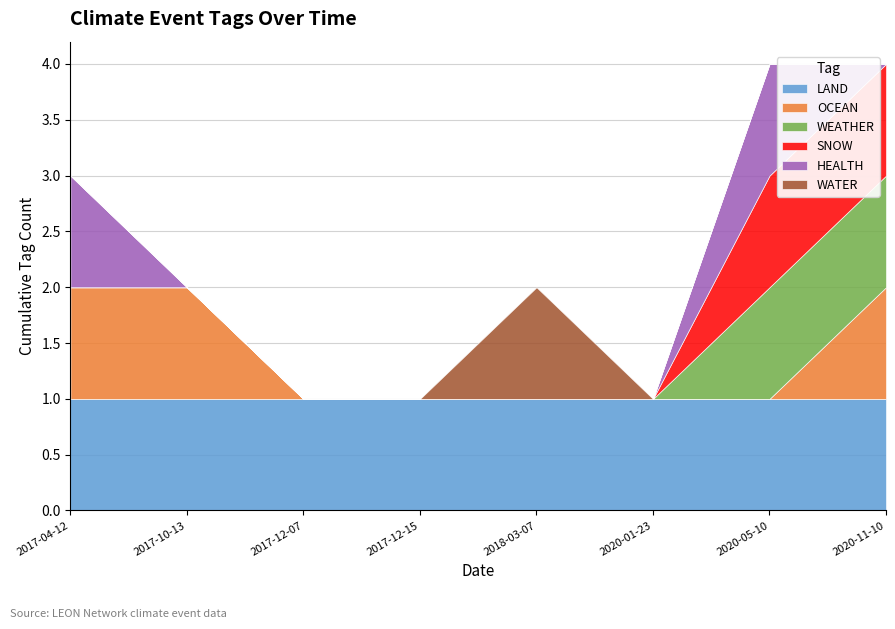

True or false: WATER and LAND cross at least once.

False